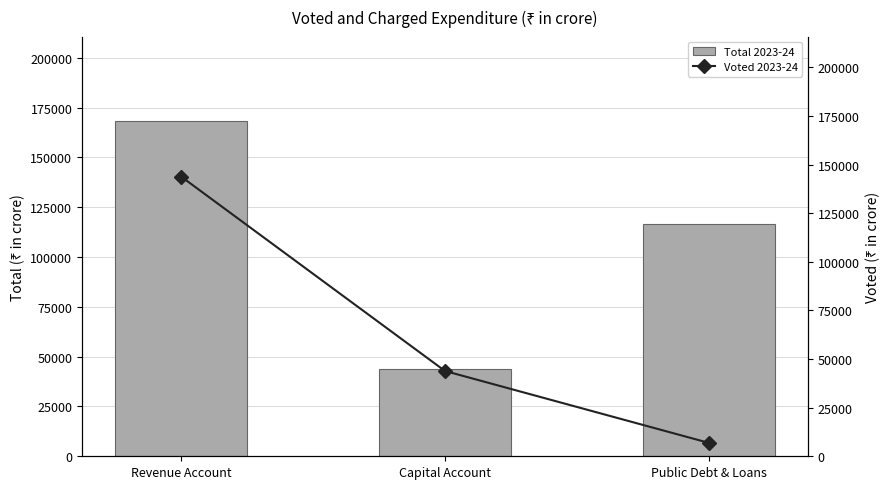

Is it true that Total 2023-24 equals 43917.6 at Capital Account?

True